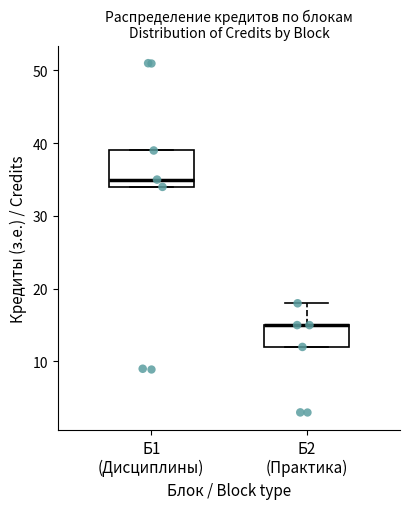

Reading left to right, transcribe this box plot: for each box, give where its median line is, the range the box spans, and where its two whiskers end, as read against the y-axis. The values are not printed on the chart, so give them approximately, as read against the axis.

Б1 (Дисциплины): median 35, box 34 to 39, whiskers 34 to 39
Б2 (Практика): median 15 (drawn on the box's upper edge), box 12 to 15, whiskers 12 to 18